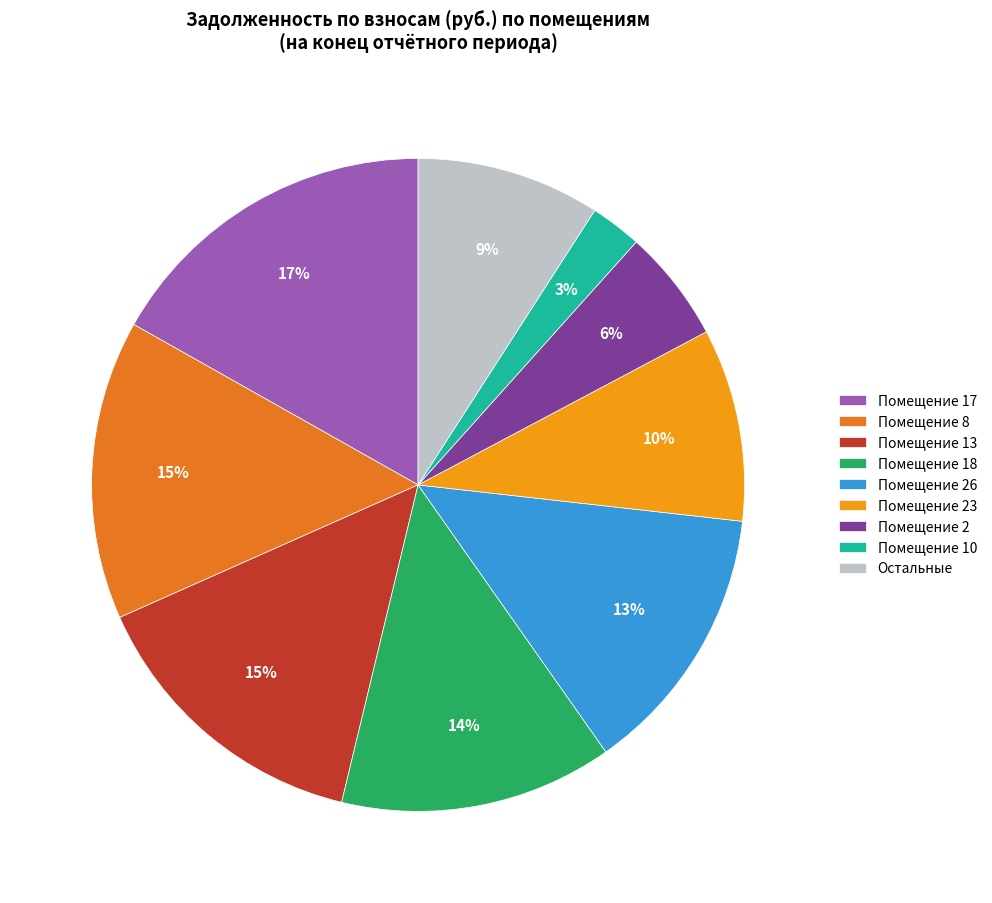

Is there any slice that represents more than half of the pie?

No